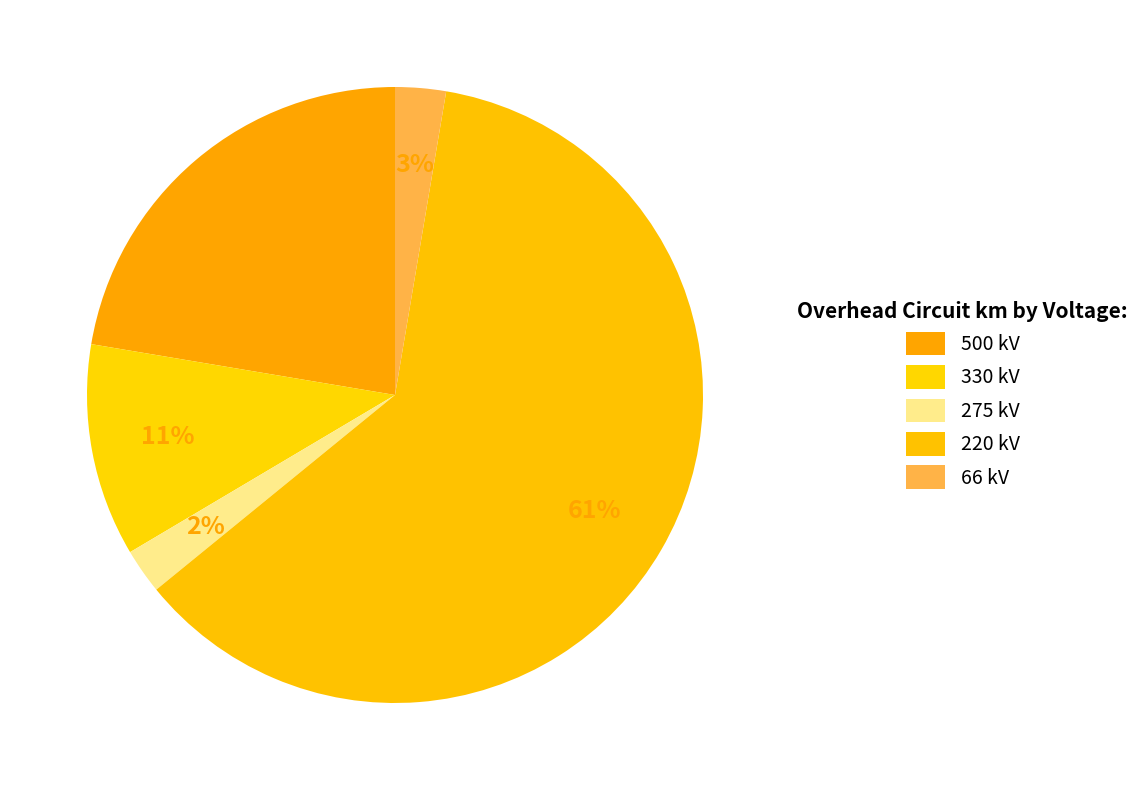

How many slices are in this pie chart?

5